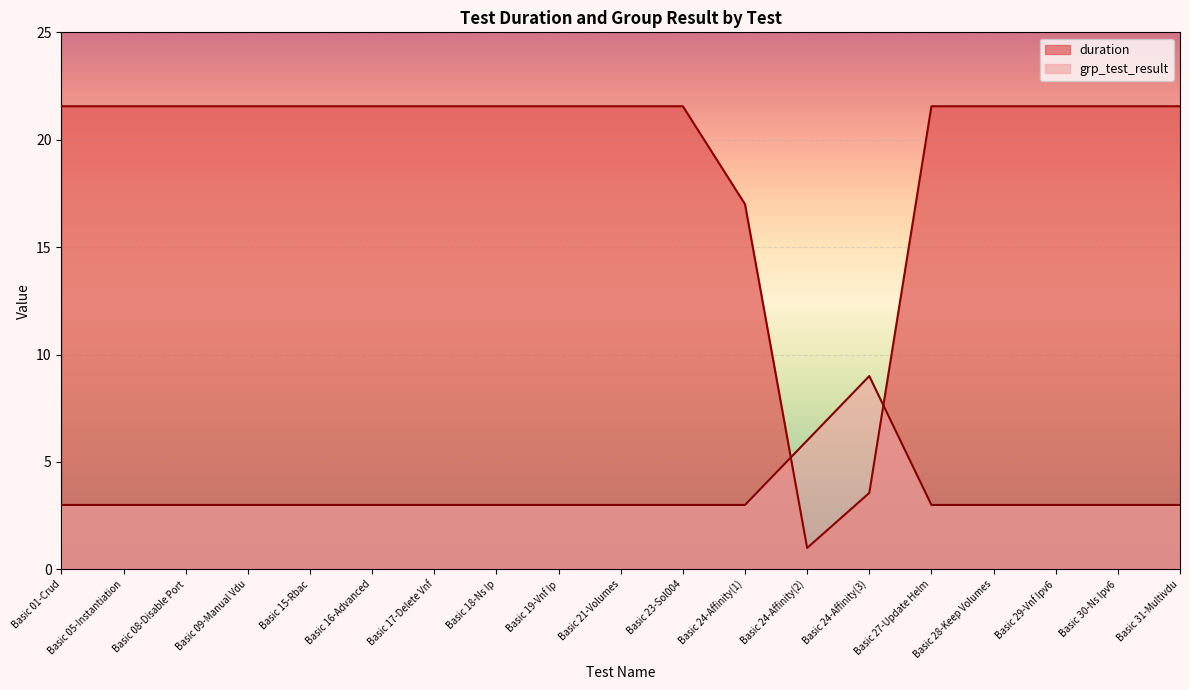

Which category has the highest value in the duration series?

Basic 01-Crud